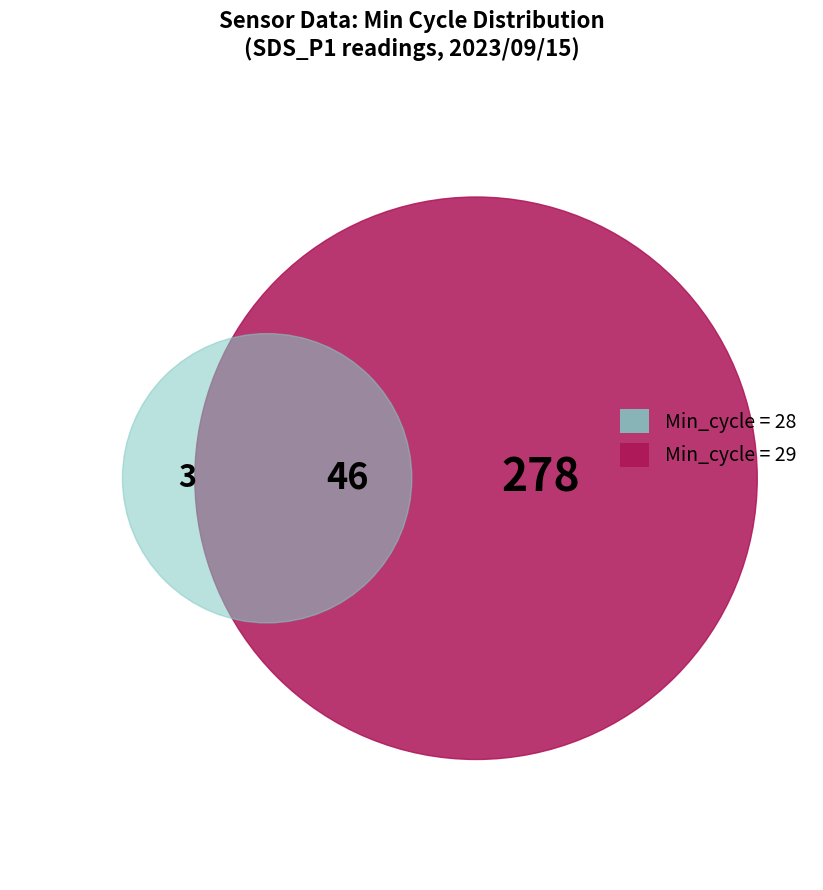

To the nearest percent, what is the combined percentage of 29 and 28?

100%